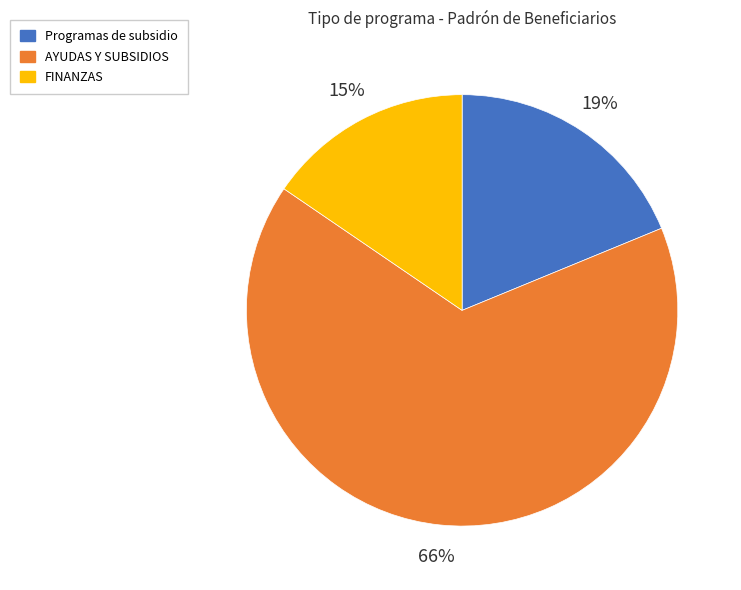

Is the sum of Programas de subsidio and AYUDAS Y SUBSIDIOS greater than half?

Yes